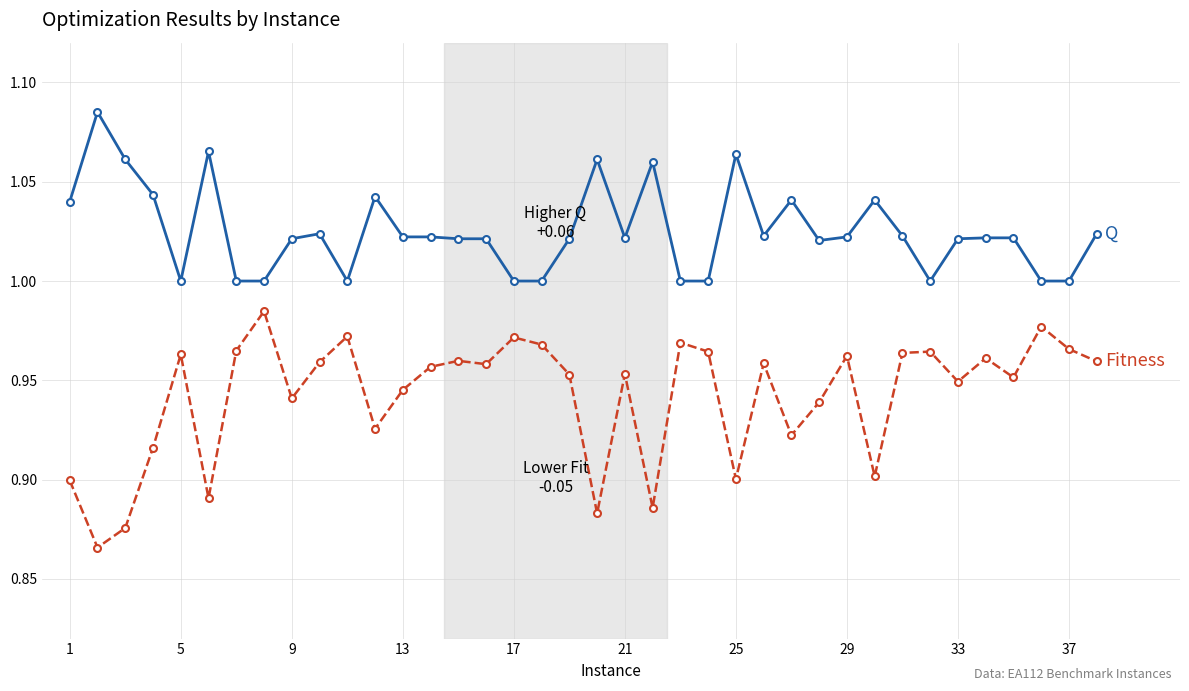

Reading right to left, extract all data points from this chart.

Q: 1.0	1.0	1.0	1.0	1.0	1.0	1.0	1.0	1.0	1.0	1.0	1.0	1.0	1.1	1.0	1.0	1.1	1.0	1.1	1.0	1.0	1.0	1.0	1.0	1.0	1.0	1.0	1.0	1.0	1.0	1.0	1.0	1.1	1.0	1.0	1.1	1.1	1.0
Fitness: 1.0	1.0	1.0	1.0	1.0	0.9	1.0	1.0	0.9	1.0	0.9	0.9	1.0	0.9	1.0	1.0	0.9	1.0	0.9	1.0	1.0	1.0	1.0	1.0	1.0	0.9	0.9	1.0	1.0	0.9	1.0	1.0	0.9	1.0	0.9	0.9	0.9	0.9